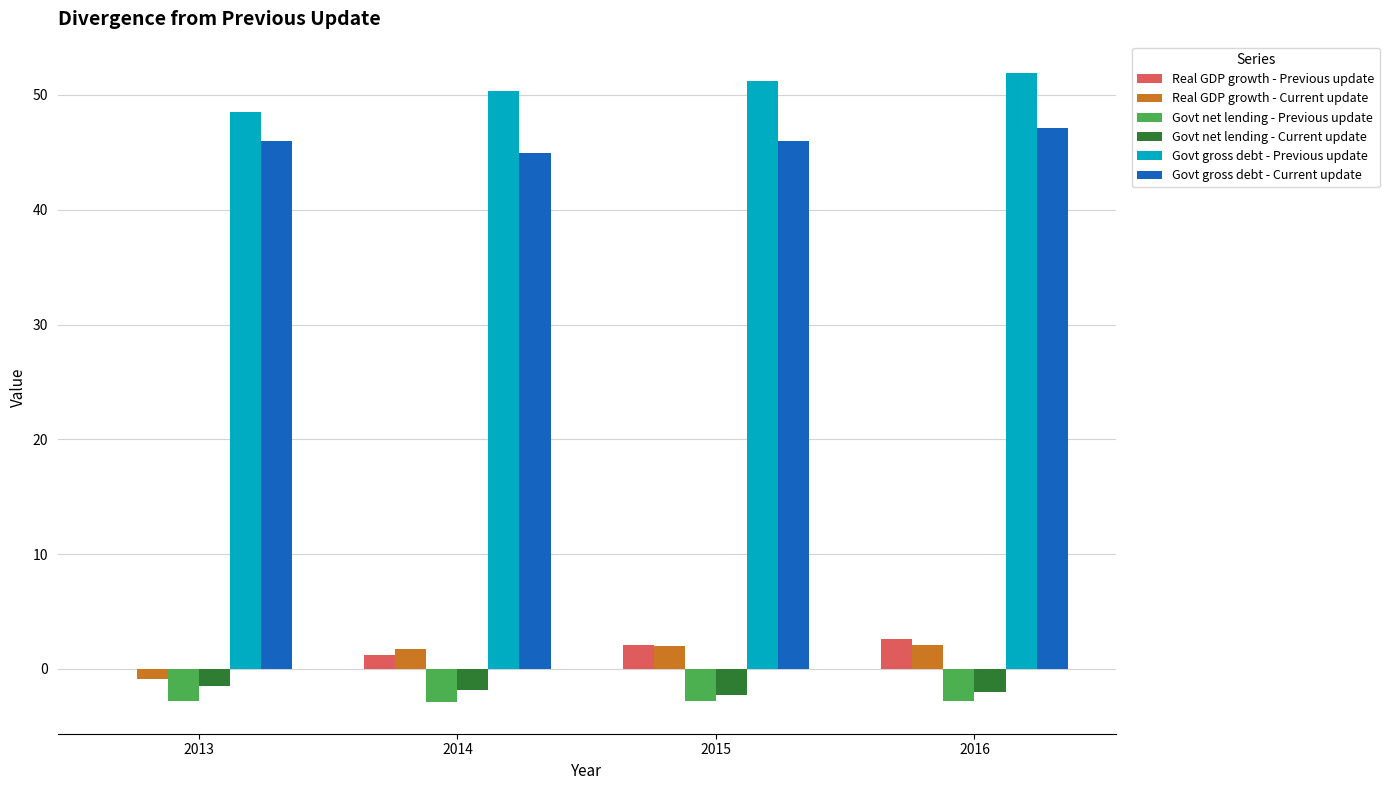

True or false: Govt net lending - Previous update has a value of -2.8 at 2015.

True